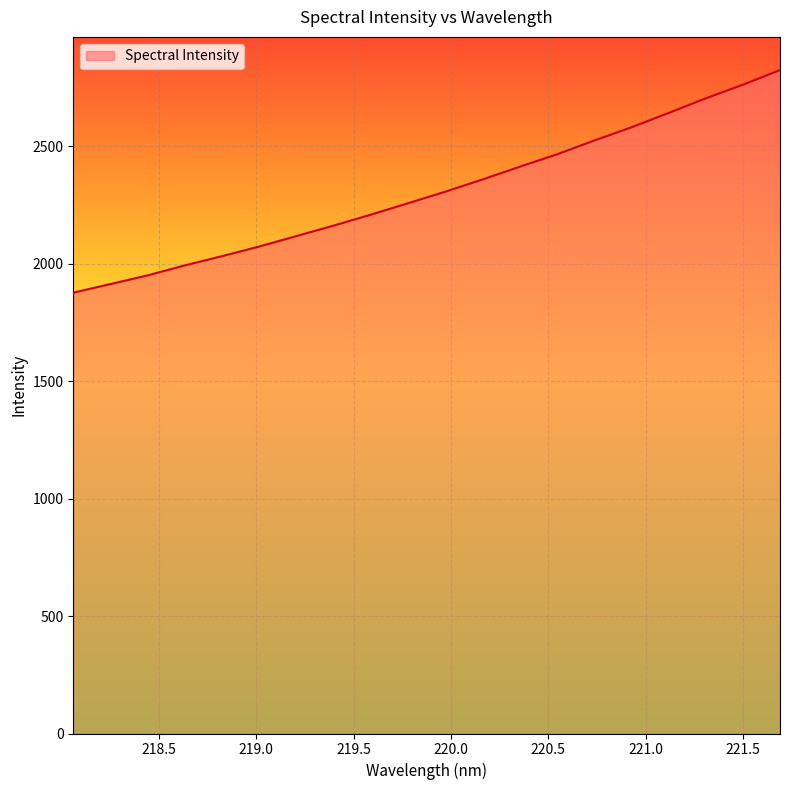

What is the difference between the maximum and minimum values?

948.0